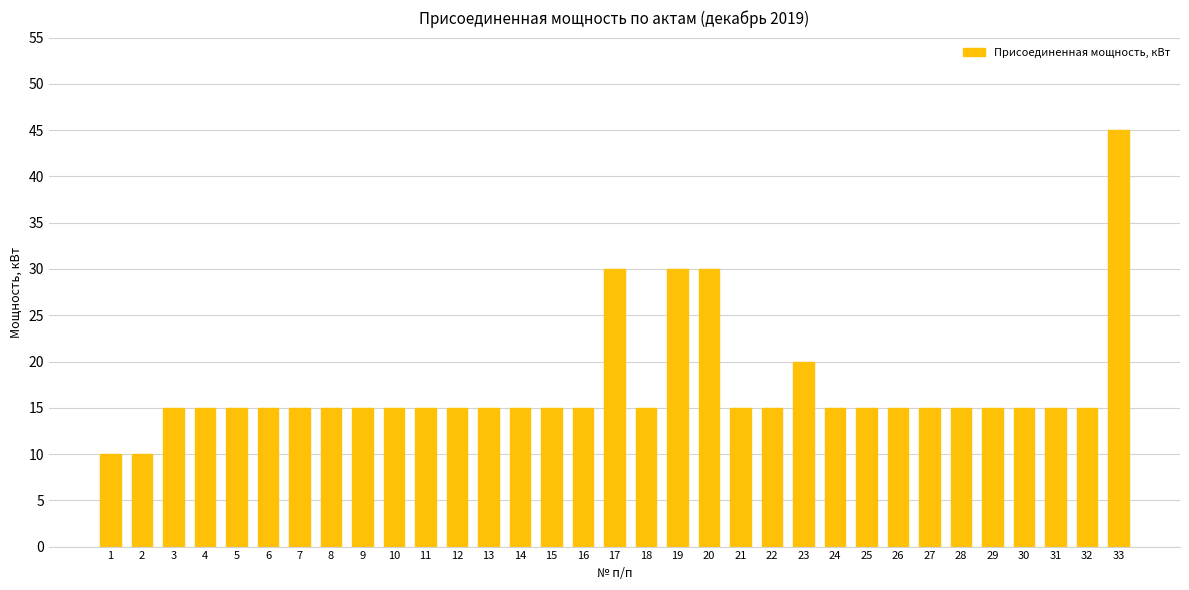

What is the value of the 16th bar from the left?

15